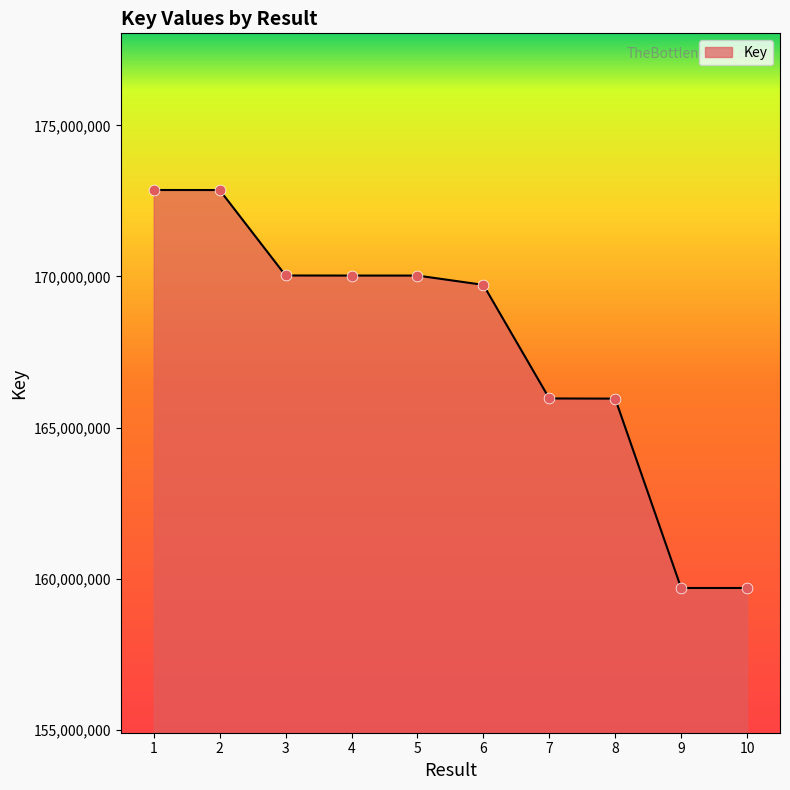

What is the ratio of the value at 4 to the value at 9?

1.1